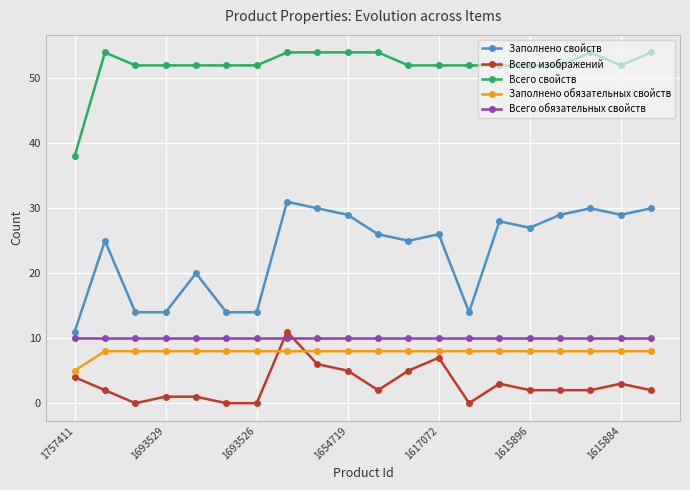

True or false: Всего изображений and Всего свойств intersect in this chart.

False